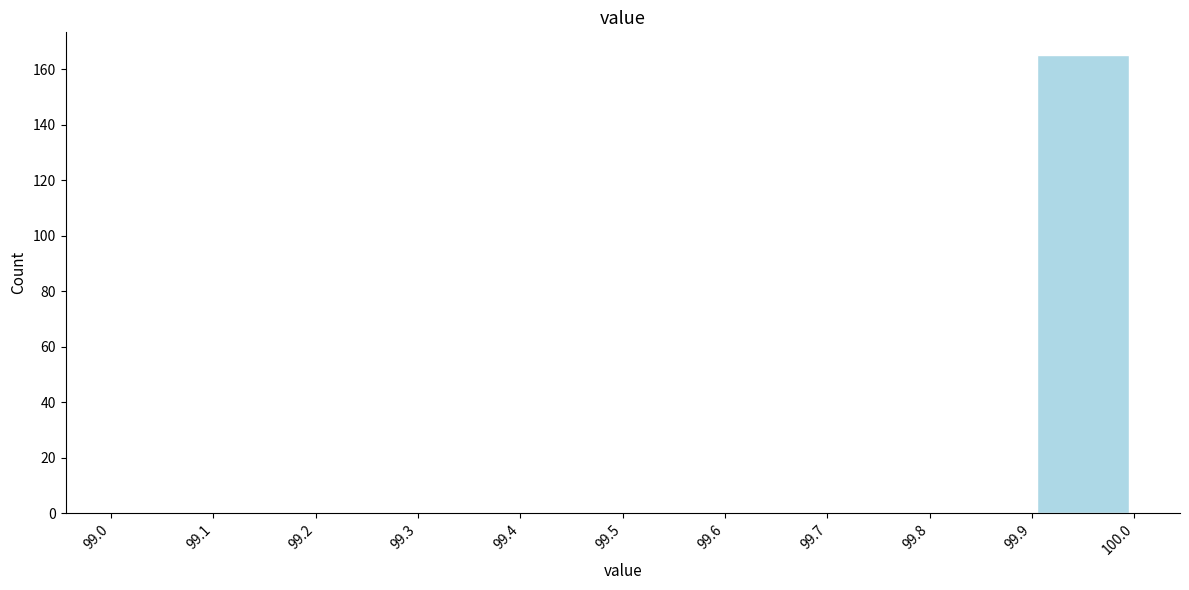

Which range on the x-axis has the tallest bar?

99.9 to 100.0